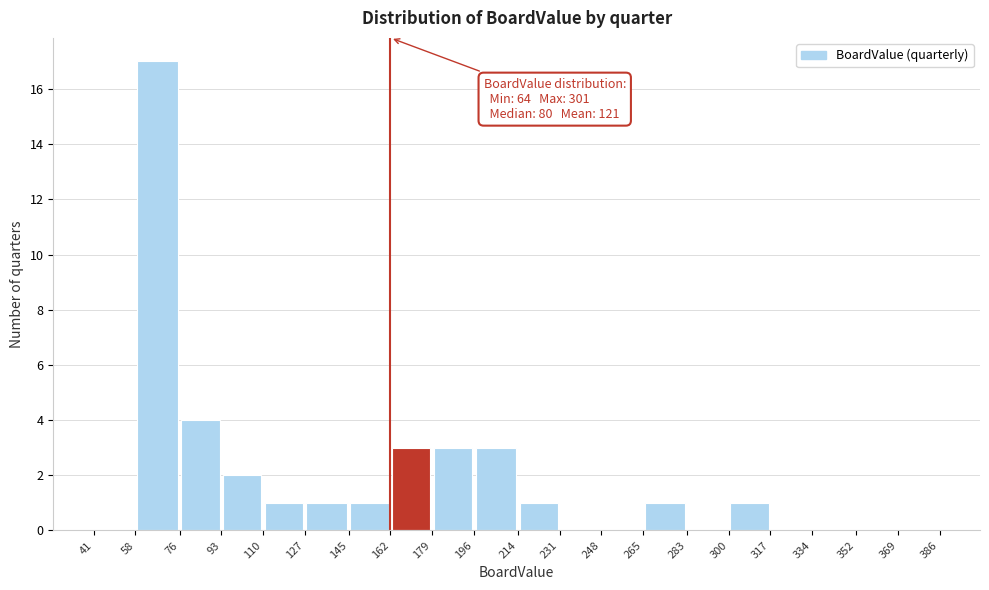

Which range on the x-axis has the tallest bar?

58 to 76